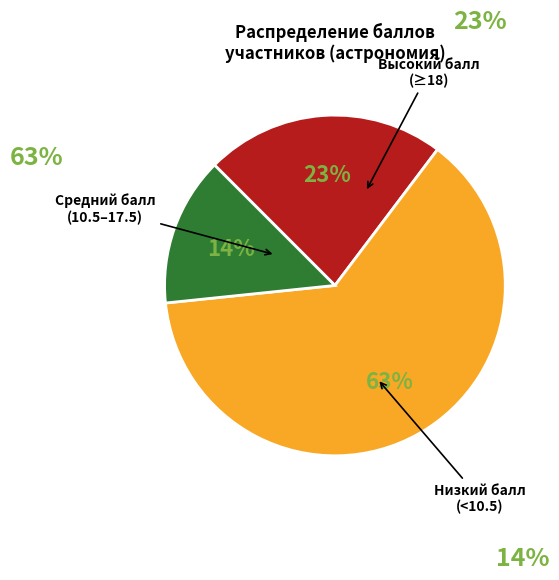

How many slices are in this pie chart?

3